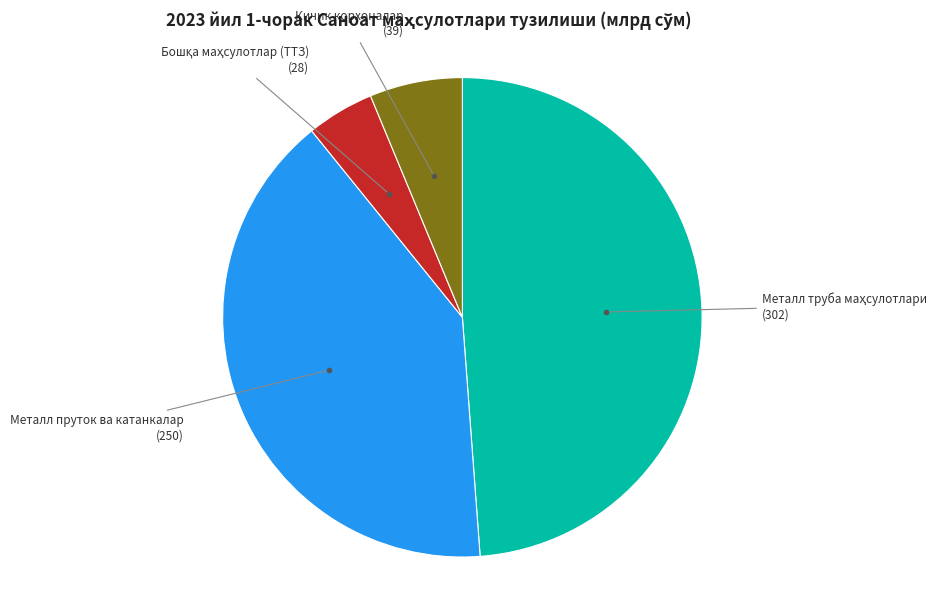

Is there a majority slice in this chart?

No